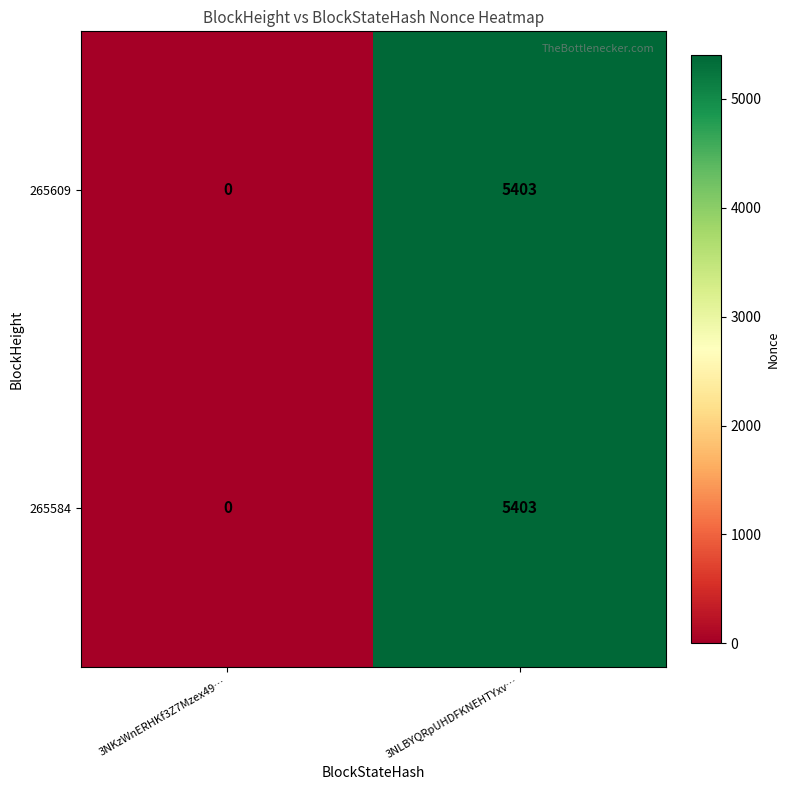

What is the difference between the maximum and minimum values in the 265584 series?

5403